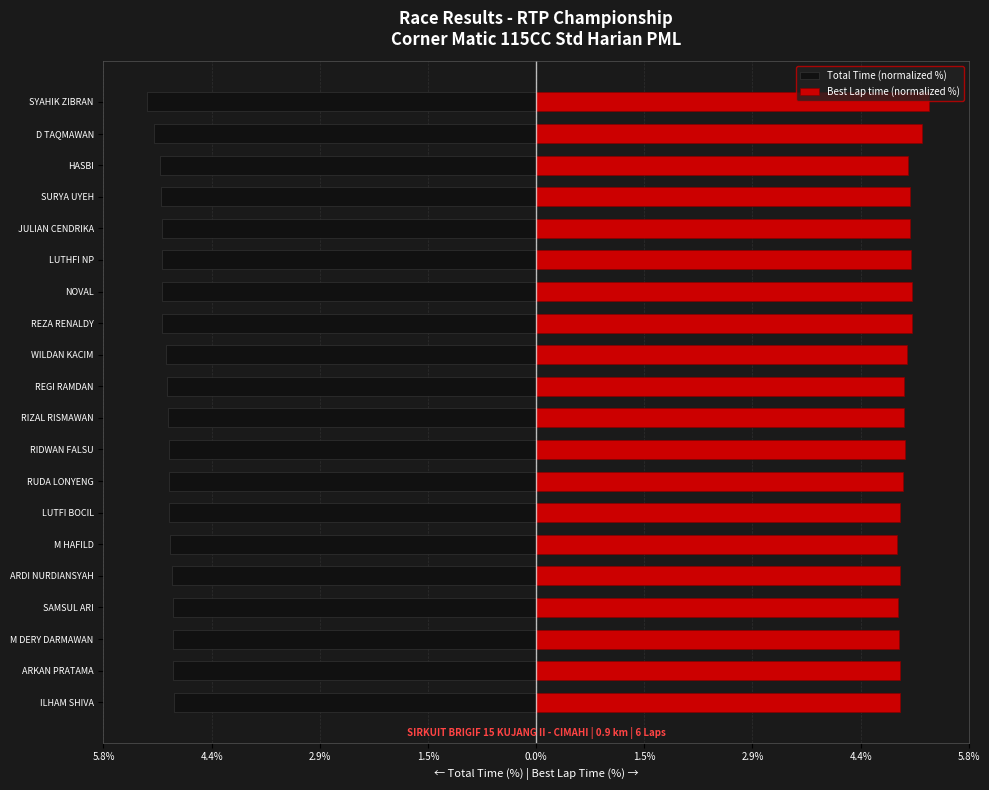

Is it true that Best Lap time (normalized %) equals 3.7 at SYAHIK ZIBRAN?

False